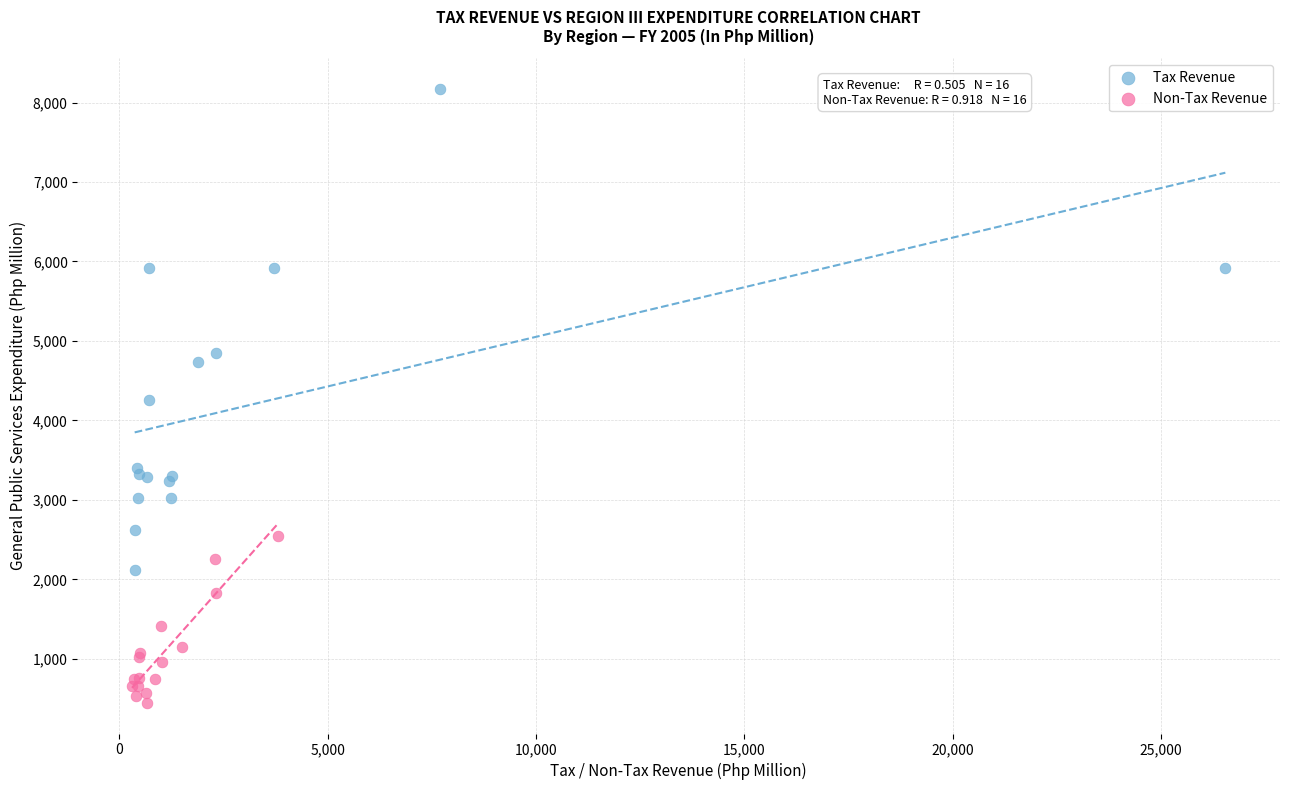

Which series has the widest spread of Y values?

Tax Revenue